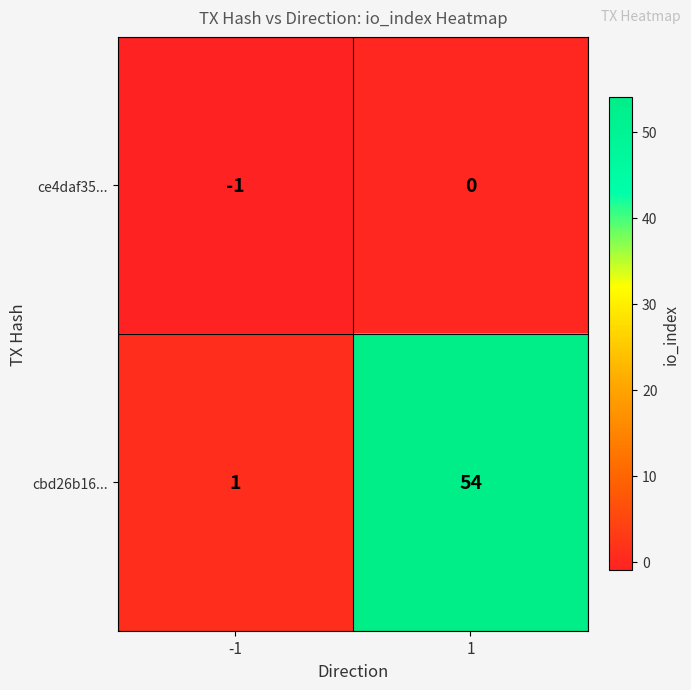

Rank the series by their maximum value, from lowest to highest.

ce4daf35..., cbd26b16...